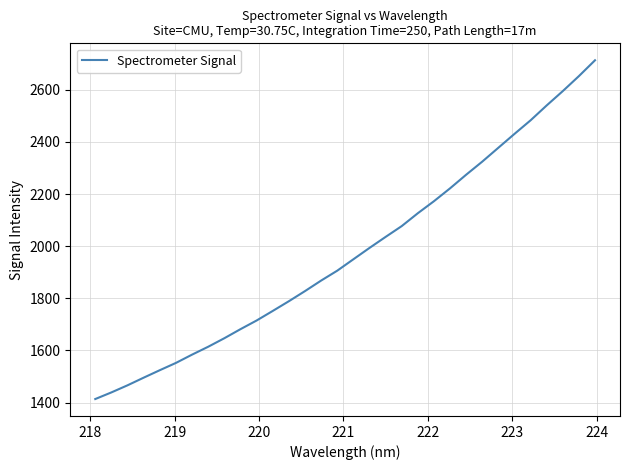

What is the minimum value shown in the chart?

1413.4